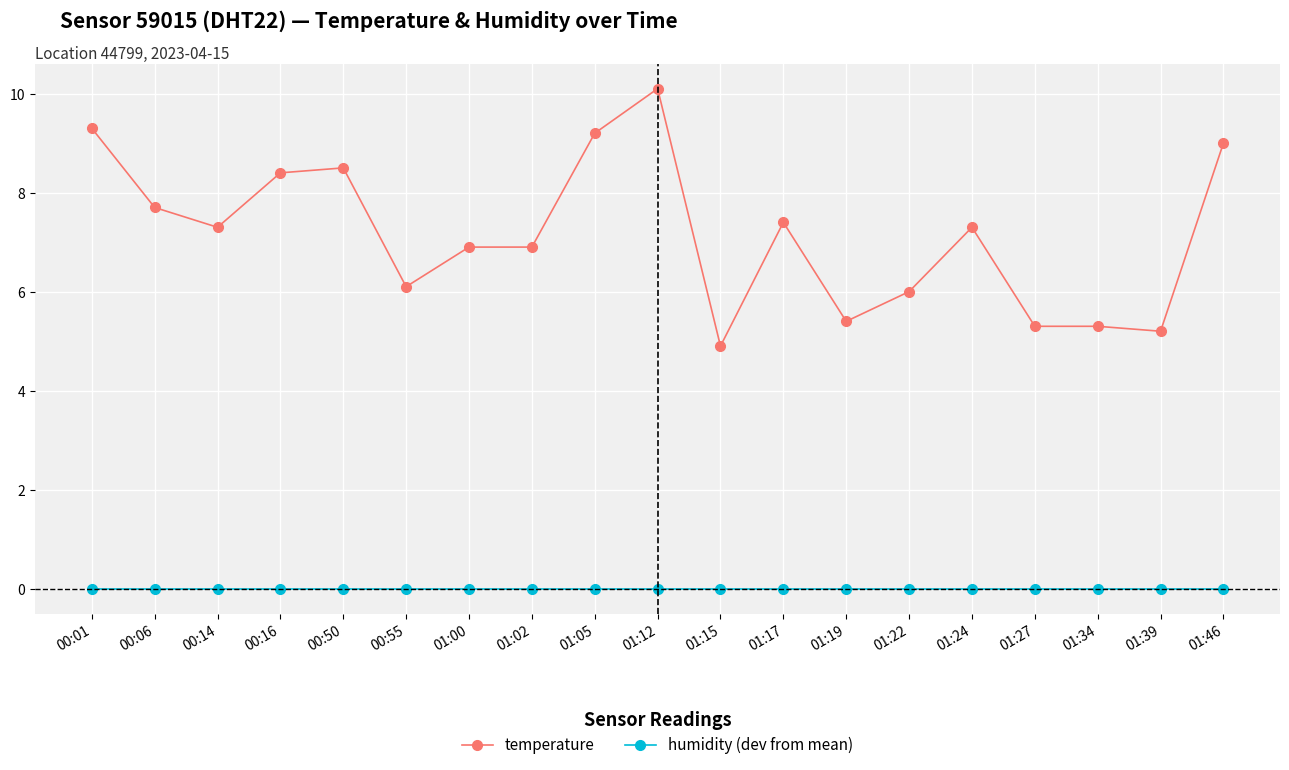

What is the label of the 8th point from the left?

01:02